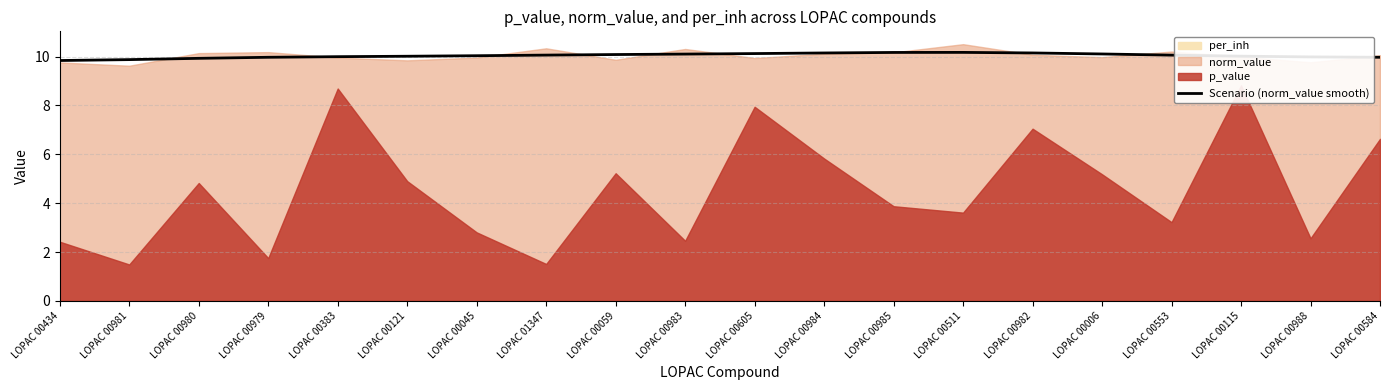

What is the sum of the values at LOPAC 00006 and LOPAC 00983?

20.2